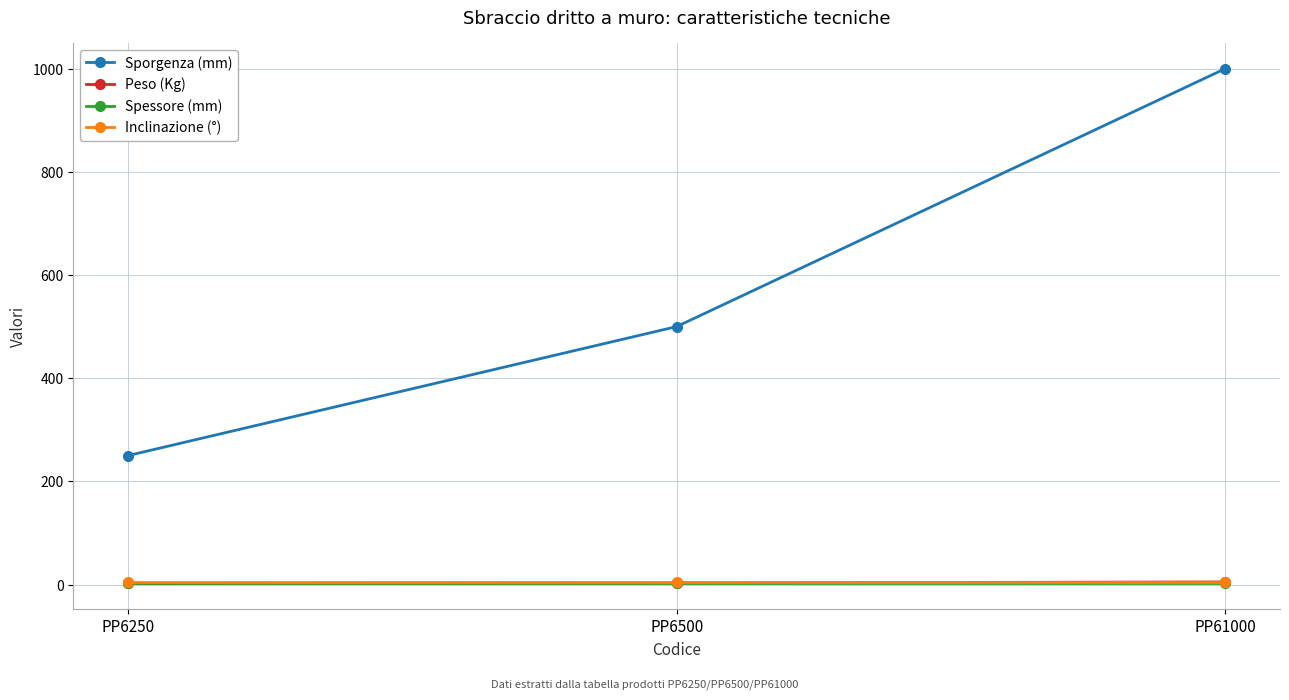

Is the value of Spessore (mm) at PP6250 greater than the value of Sporgenza (mm) at PP6500?

No